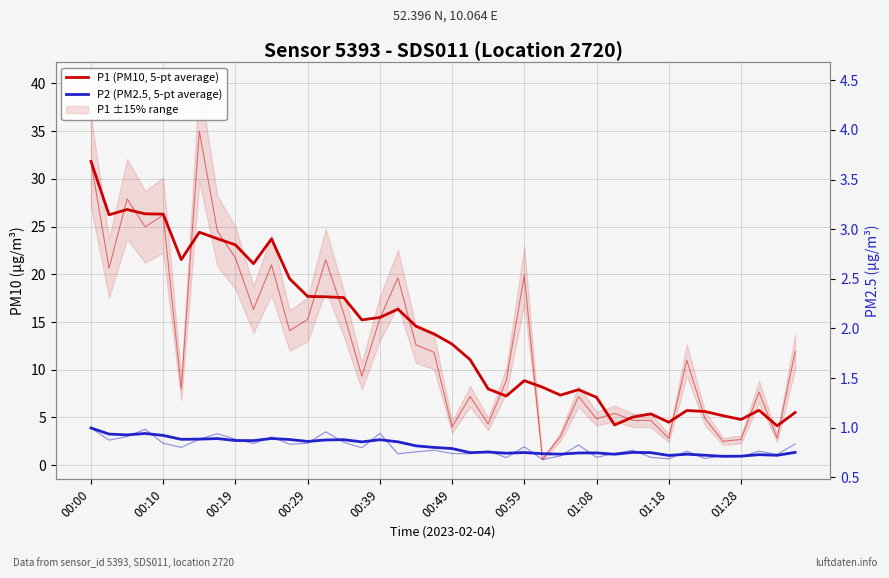

True or false: P1 (PM10, 5-pt average) has a value of 4.1 at 38.

True